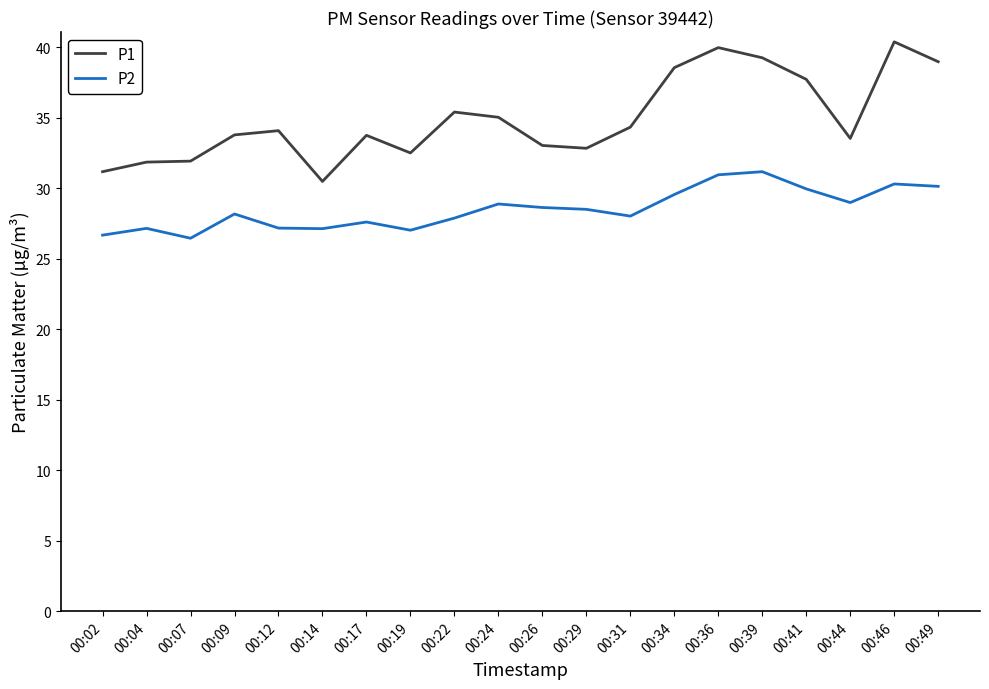

Where does the P1 series first go above 34?

00:12